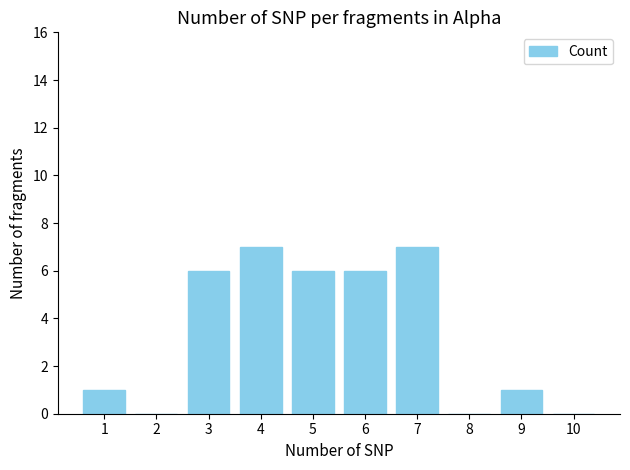

Which has a higher value, 3 or 2?

3